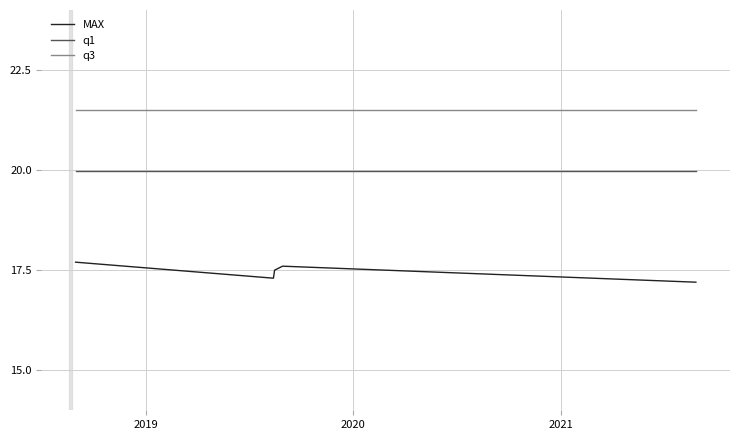

What is the minimum value shown in the chart?

17.2